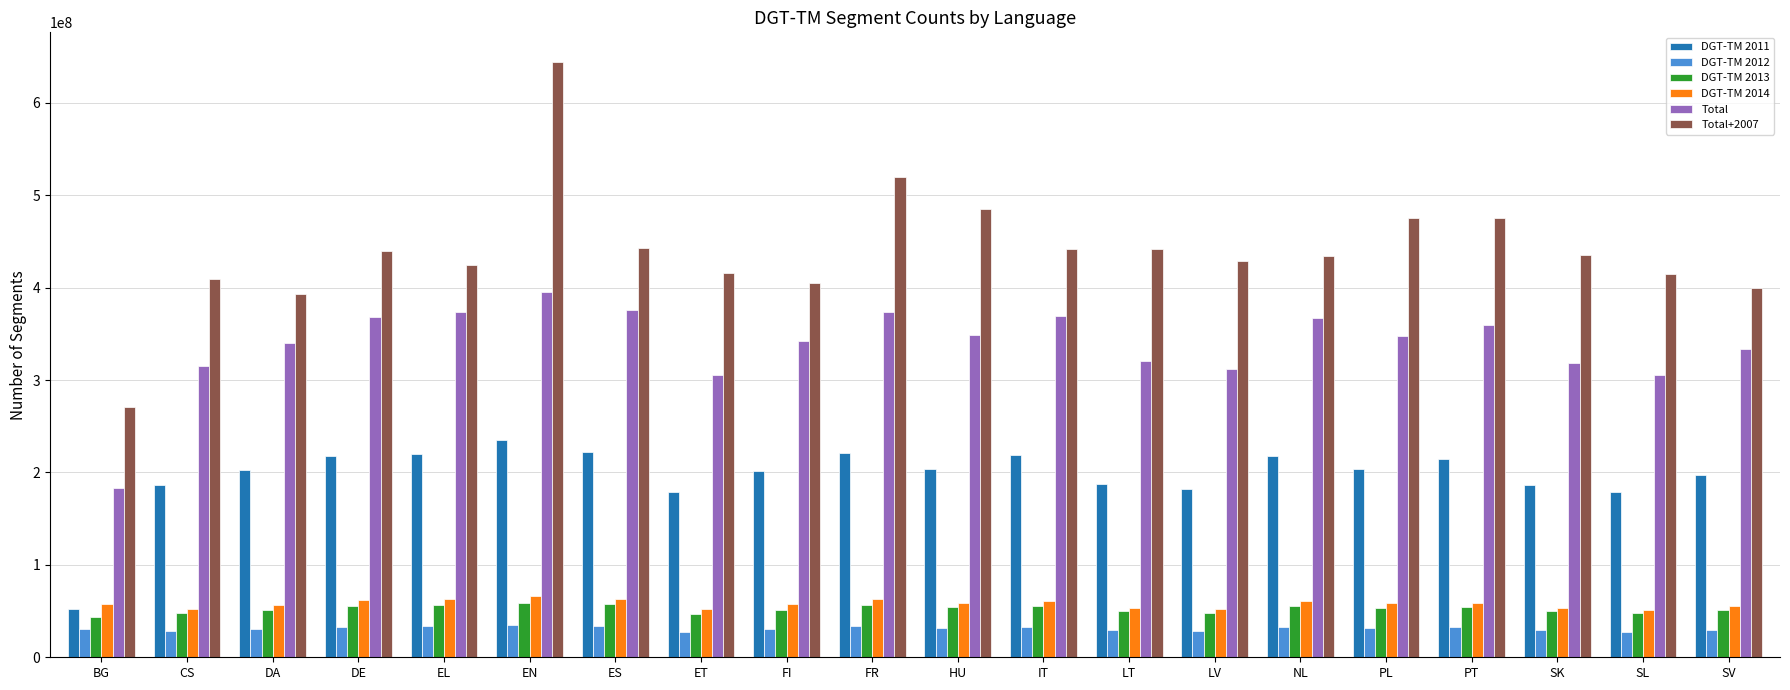

What is the smallest value displayed?

27755047